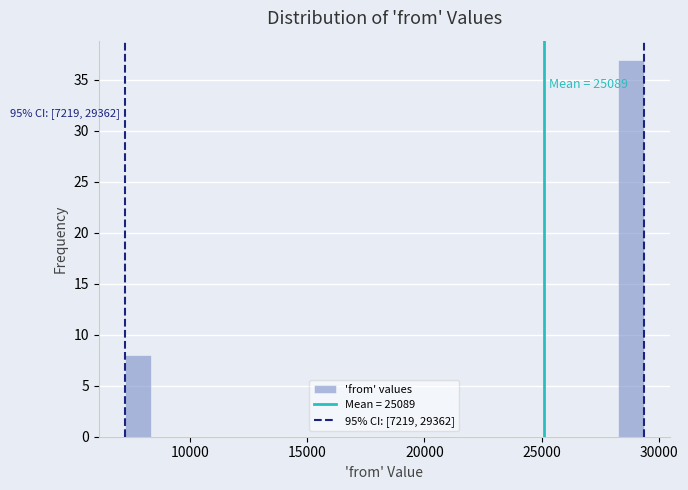

Read against the x-axis, roughly where is the centre of the tallest bar?

29000